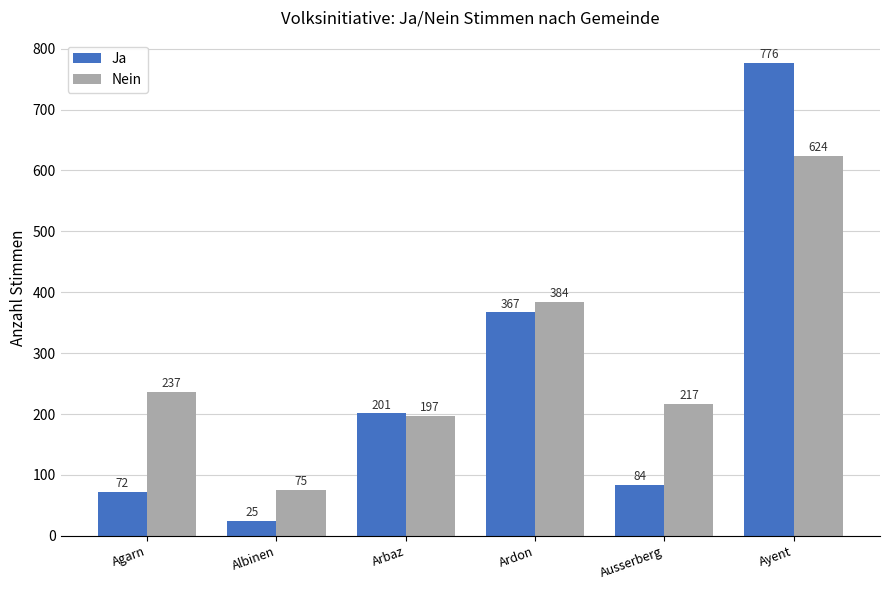

Reading left to right, transcribe all the data shown in this chart.

Ja: Agarn=72	Albinen=25	Arbaz=201	Ardon=367	Ausserberg=84	Ayent=776
Nein: Agarn=237	Albinen=75	Arbaz=197	Ardon=384	Ausserberg=217	Ayent=624